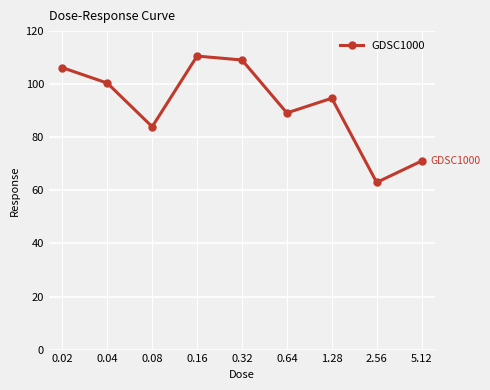

How many lines are shown in the chart?

1